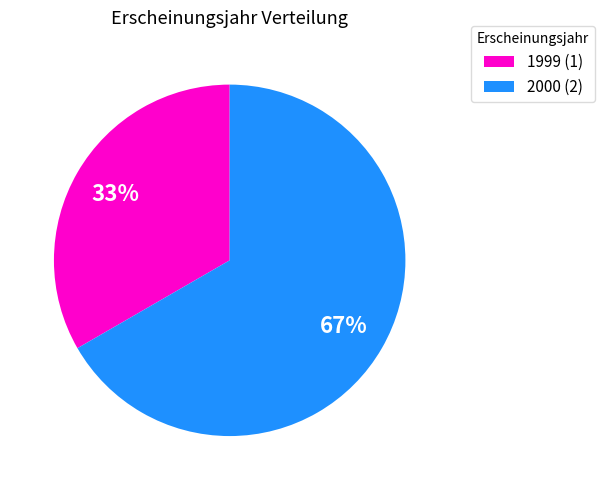

To the nearest percent, what percentage of the pie is 1999 (1)?

33%